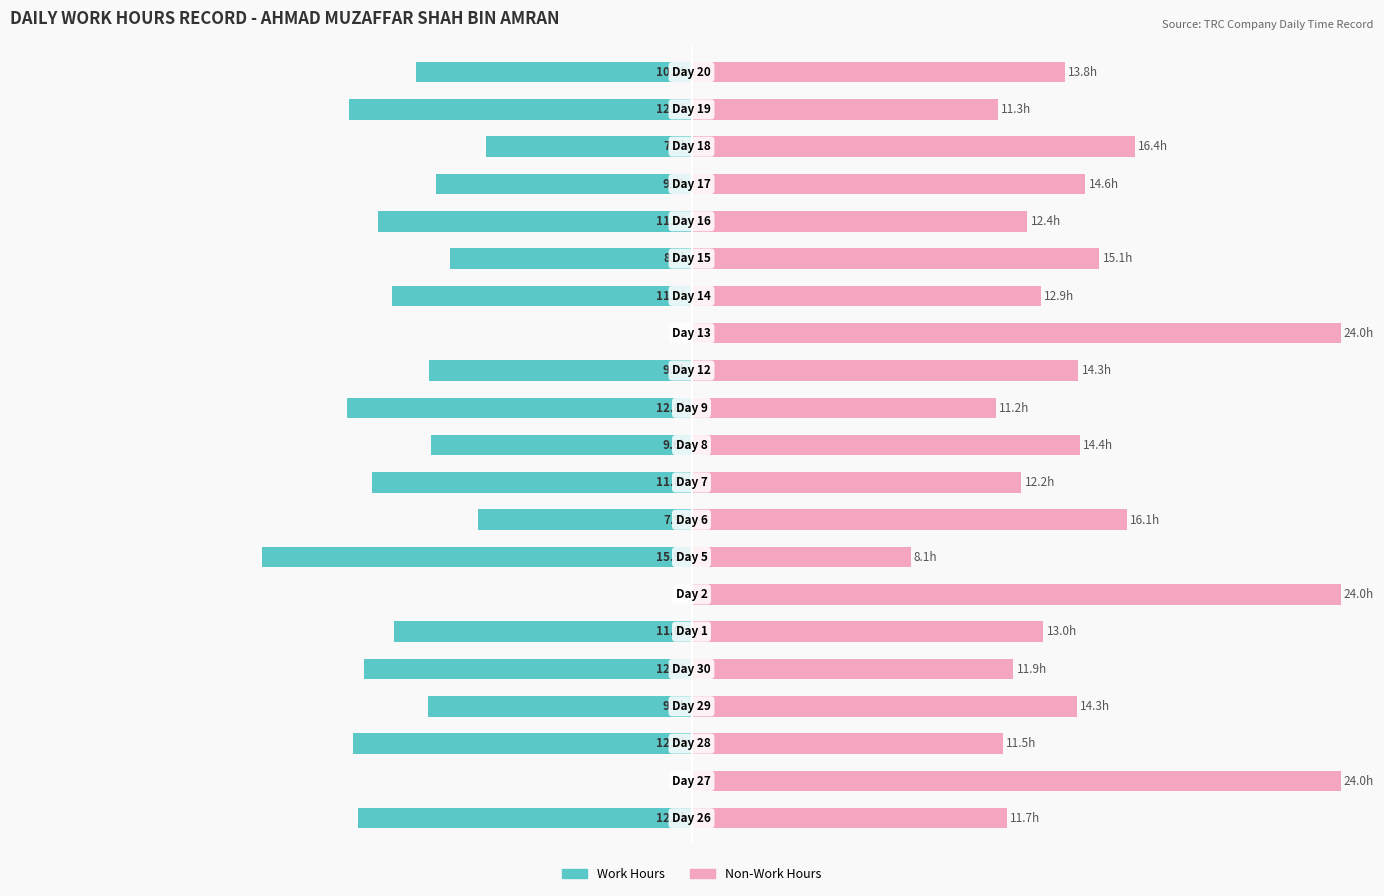

How many bars are there in total?

42